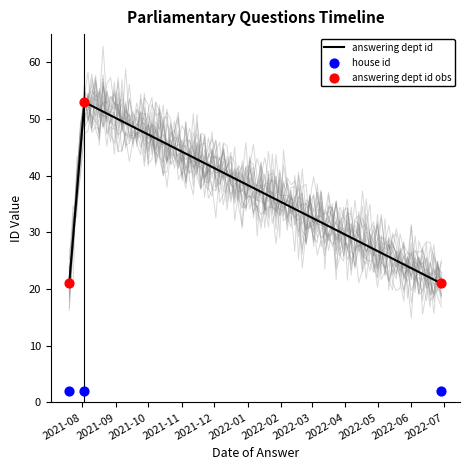

What is the lowest value of the answering dept id series?

21